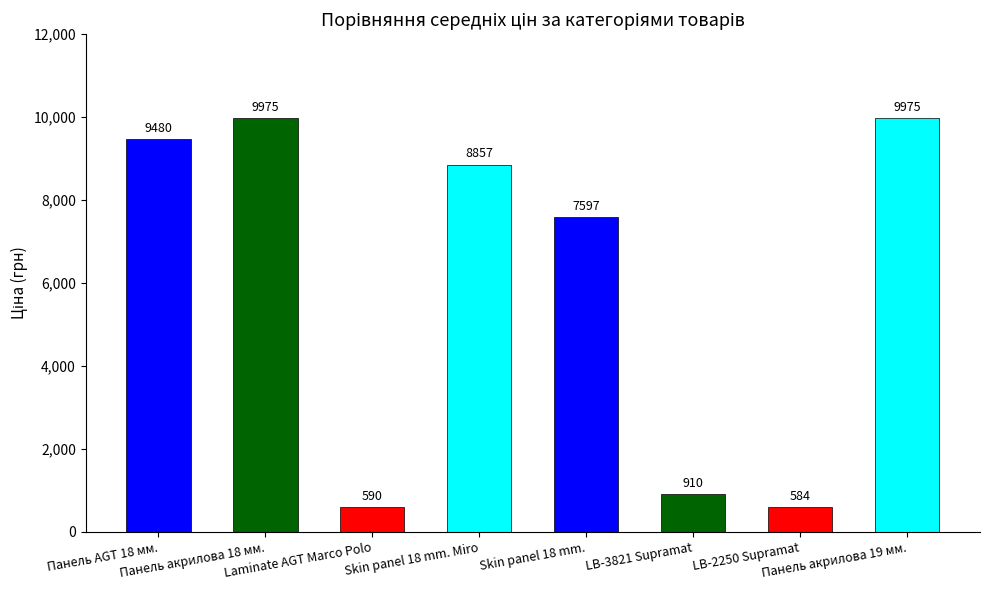

What is the sum of the values at LB-3821 Supramat and LB-2250 Supramat?

1494.8